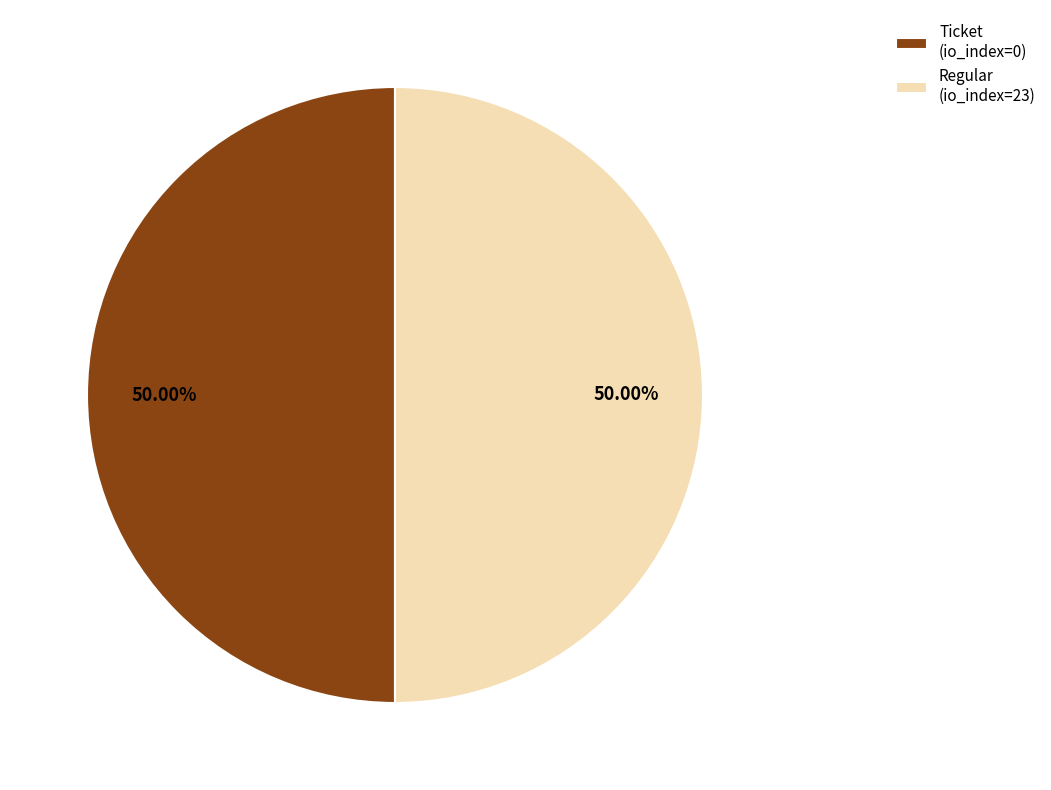

What is the ratio of the value at Ticket (io_index=0) to the value at Regular (io_index=23)?

1.0